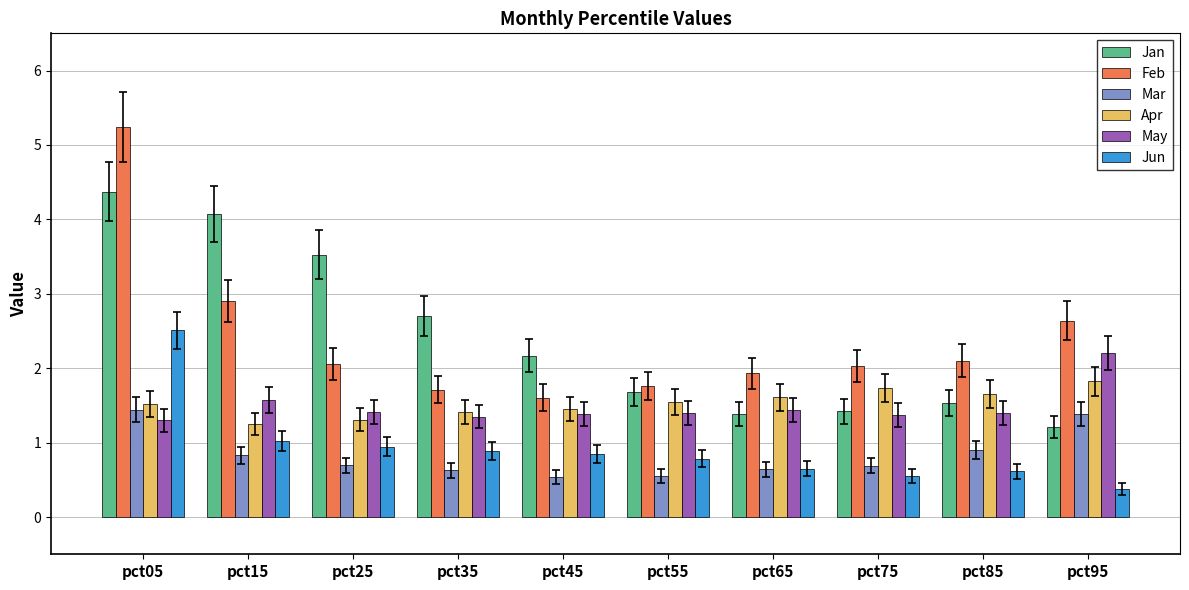

At which category is the sum across all series the highest?

pct05